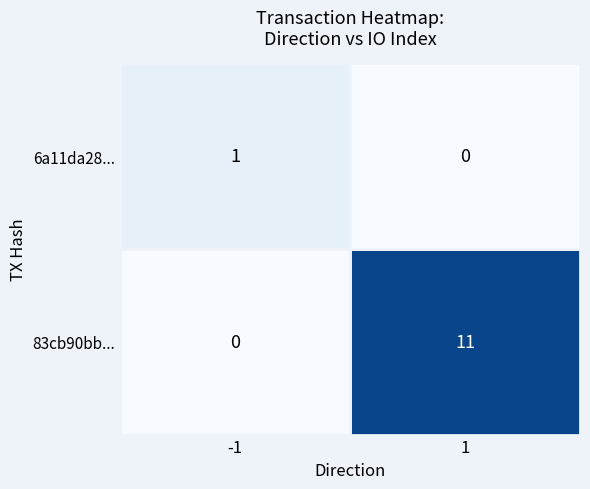

What is the difference between the highest and lowest values at 1?

11